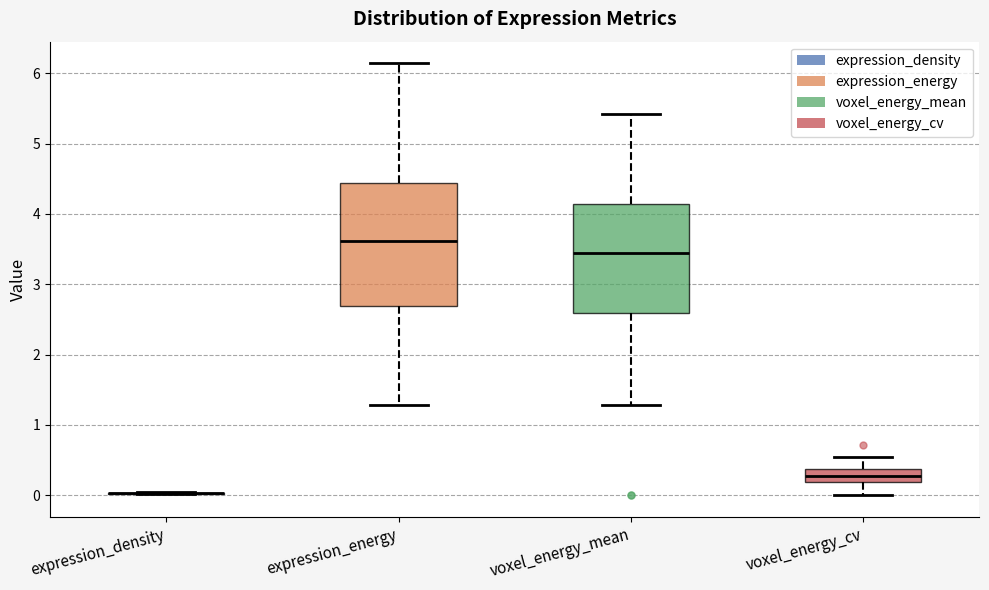

Reading left to right, read every box against the y-axis: the position of its median line, the range the box covers, and the ends of its whiskers. The values are not printed on the chart, so give them approximately, as read against the axis.

expression_density: box collapsed to a line at 0.0, whiskers 0.0 to 0.0
expression_energy: median 3.6, box 2.7 to 4.4, whiskers 1.3 to 6.1
voxel_energy_mean: median 3.4, box 2.6 to 4.1, whiskers 1.3 to 5.4
voxel_energy_cv: median 0.3, box 0.2 to 0.4, whiskers 0.0 to 0.5